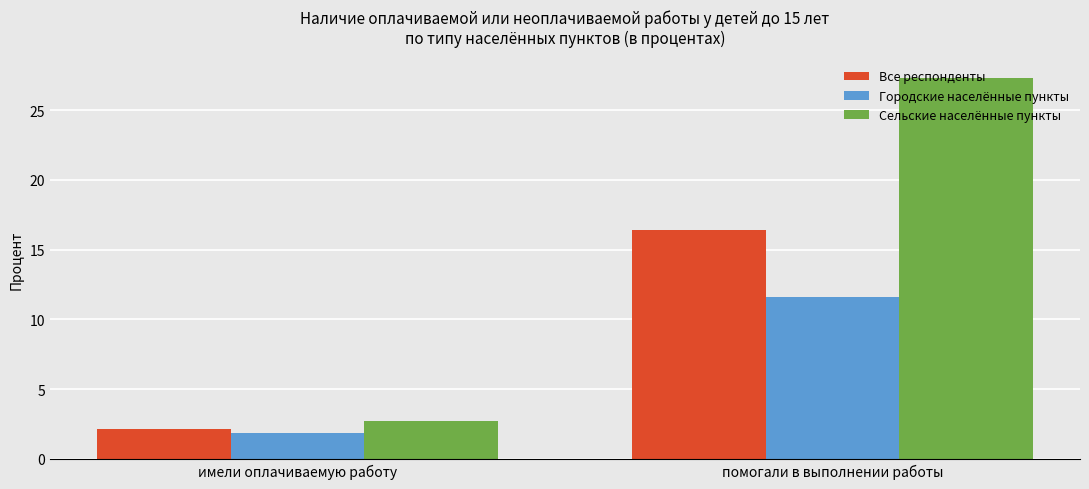

Which category has the highest value in the Сельские населённые пункты series?

помогали в выполнении работы